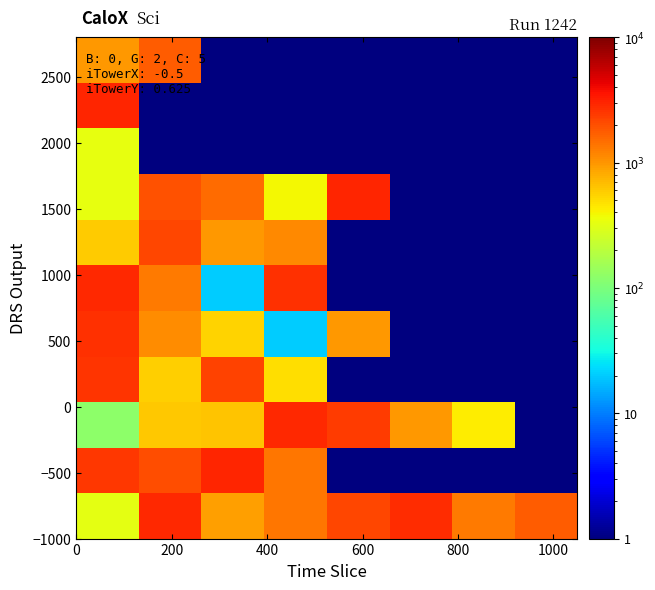

Count the number of data series in this chart.

11